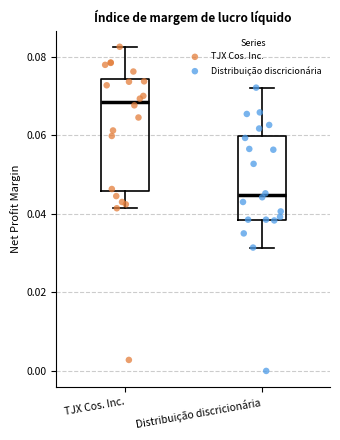

Reading left to right, transcribe this box plot: for each box, give where its median line is, the range the box spans, and where its two whiskers end, as read against the y-axis. The values are not printed on the chart, so give them approximately, as read against the axis.

TJX Cos. Inc.: median 0.068, box 0.046 to 0.074, whiskers 0.042 to 0.082
Distribuição discricionária: median 0.044, box 0.038 to 0.060, whiskers 0.032 to 0.072